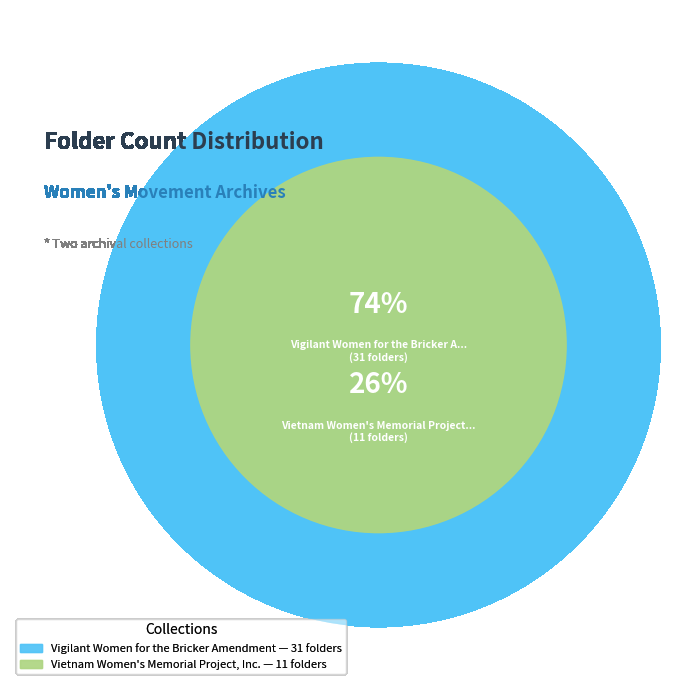

How many segments does this pie chart have?

2